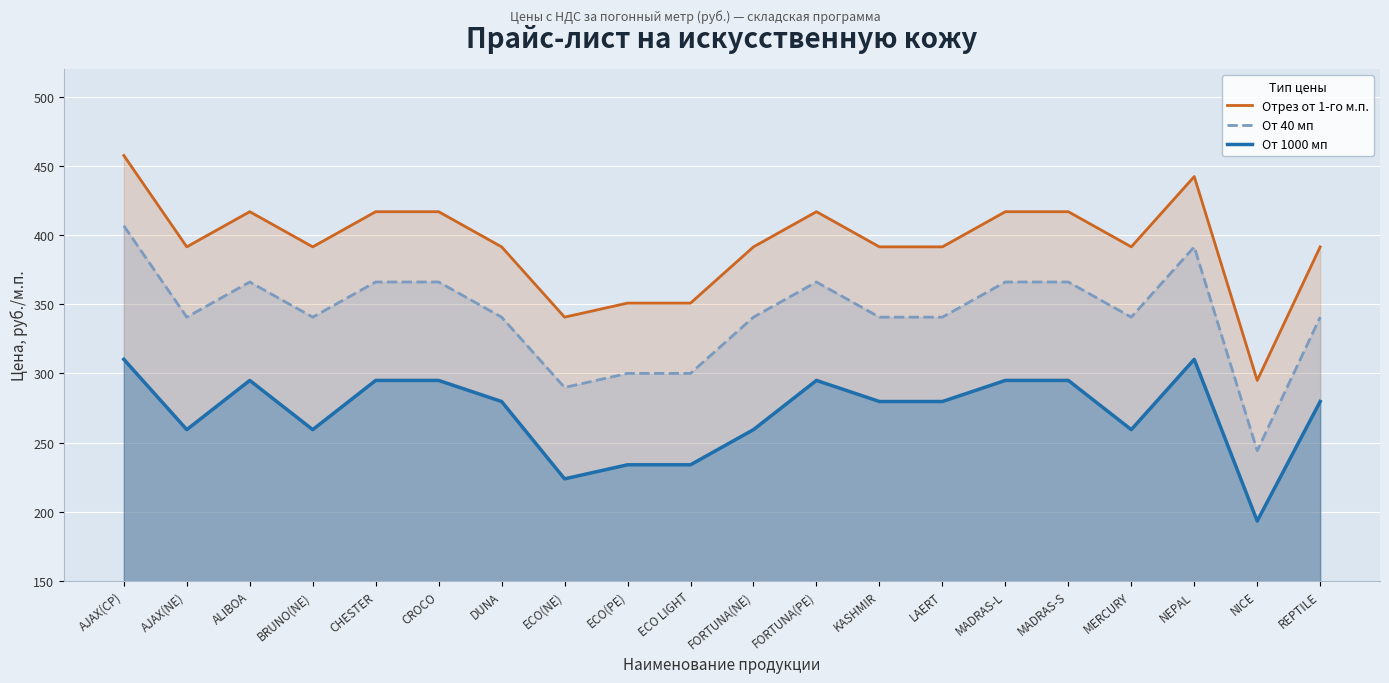

Which has a higher value, FORTUNA(PE) or ECO(PE)?

FORTUNA(PE)